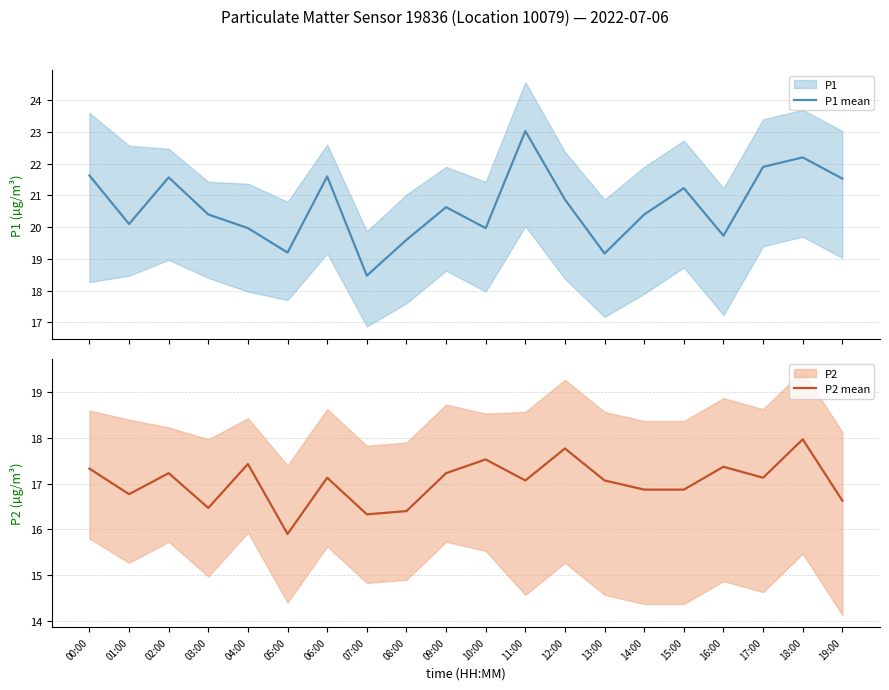

How many interior local peaks does the P1 mean series have?

6